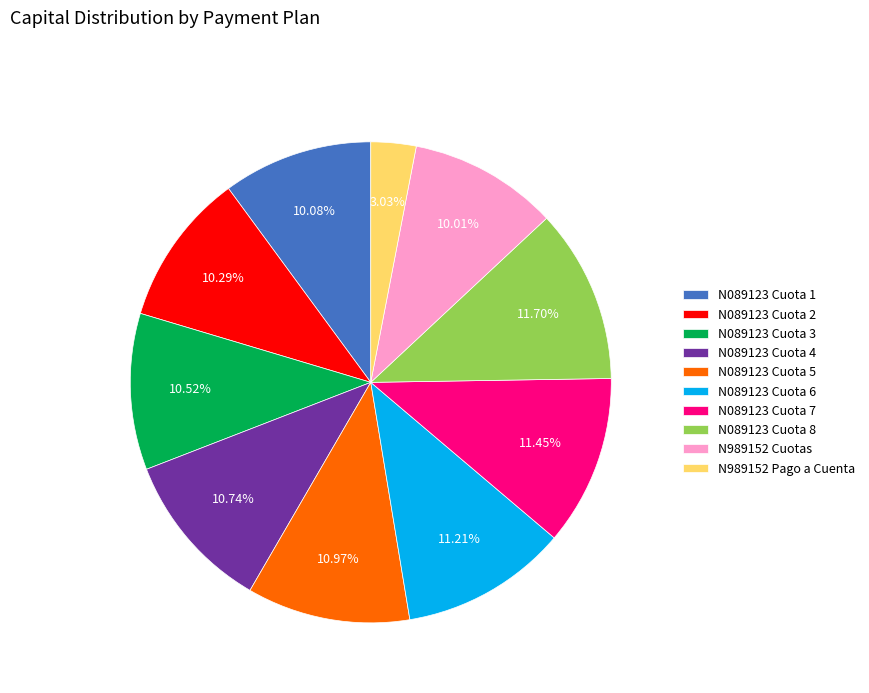

The N989152 Pago a Cuenta slice represents 3% of the pie. True or false?

True